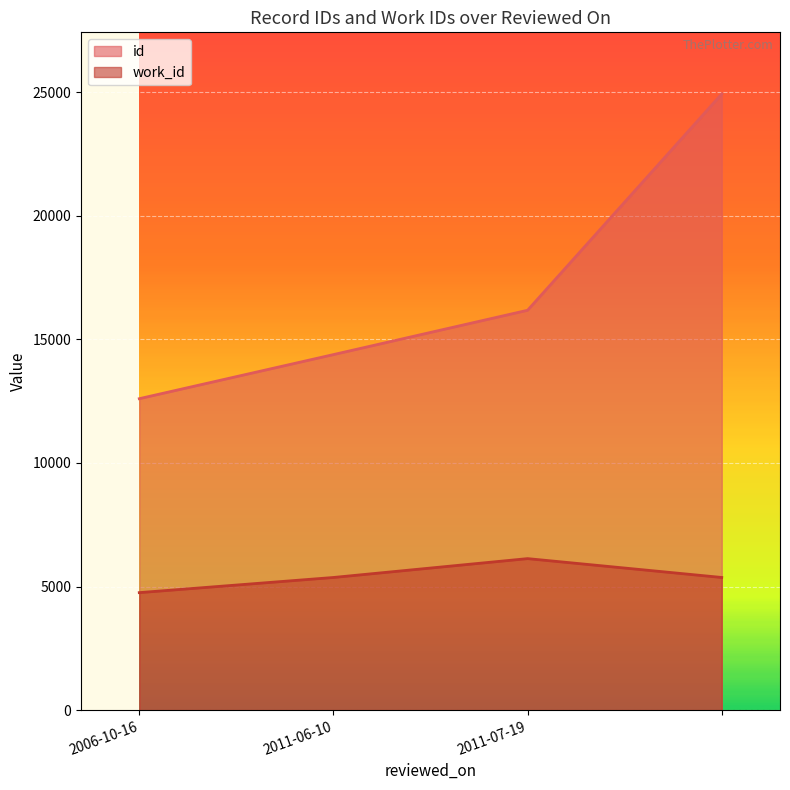

At which label is id closest to 18763?

2011-07-19